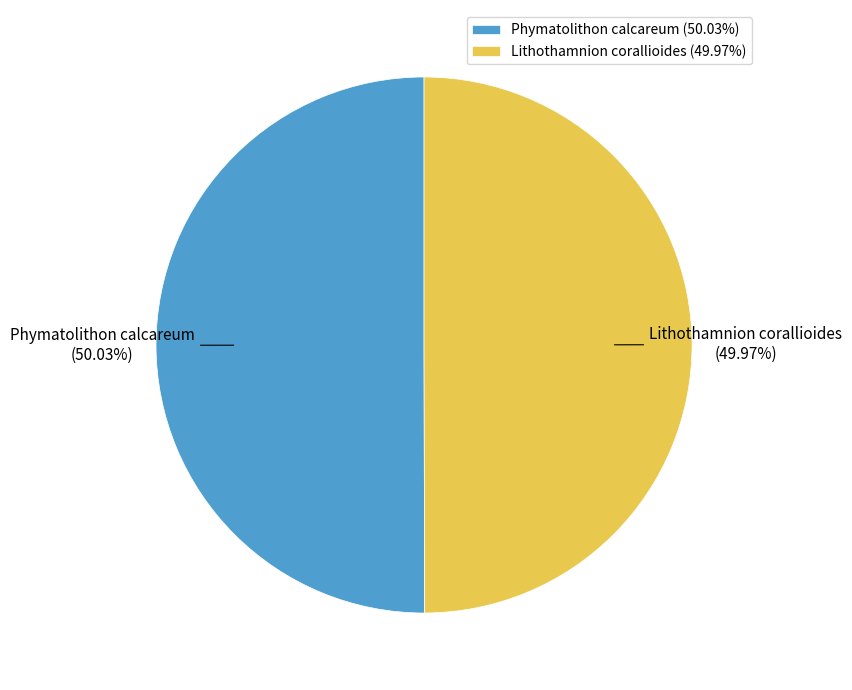

Do Lithothamnion corallioides and Phymatolithon calcareum together represent more than half of the pie?

Yes